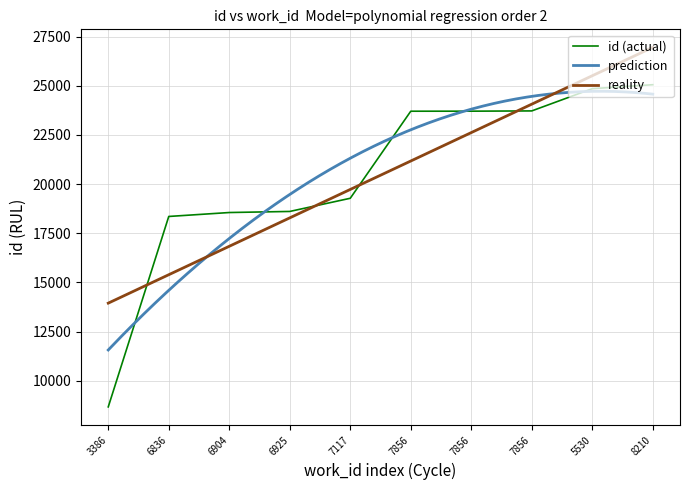

List the labels in order of value, largest first.

8210, 5530, 7856, 7856, 7856, 7117, 6925, 6904, 6836, 3386